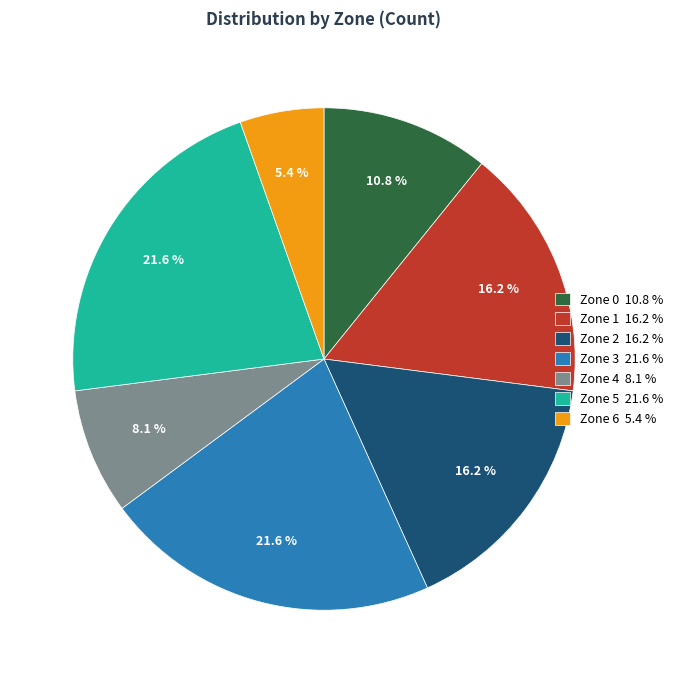

Approximately how many times larger is the value at Zone 1 compared to Zone 6?

3.0